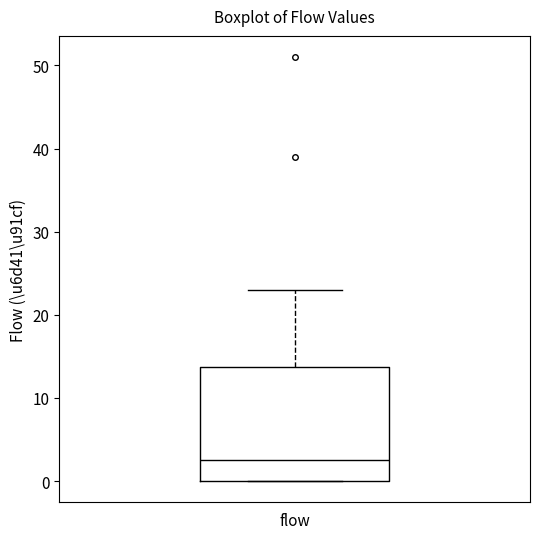

Read this box plot against the y-axis: the position of the median line, the range covered by the box, and the ends of both whiskers. The values are not printed on the chart, so give them approximately, as read against the axis.

median 3, box 0 to 14, whiskers 0 to 23